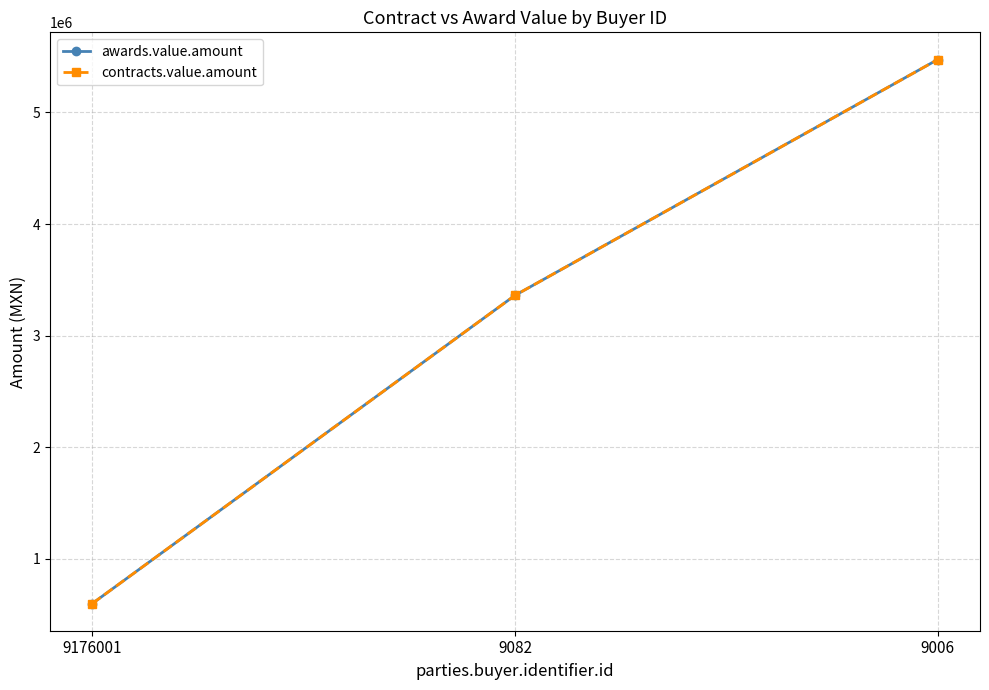

Does the chart display data point markers on the line(s)?

Yes